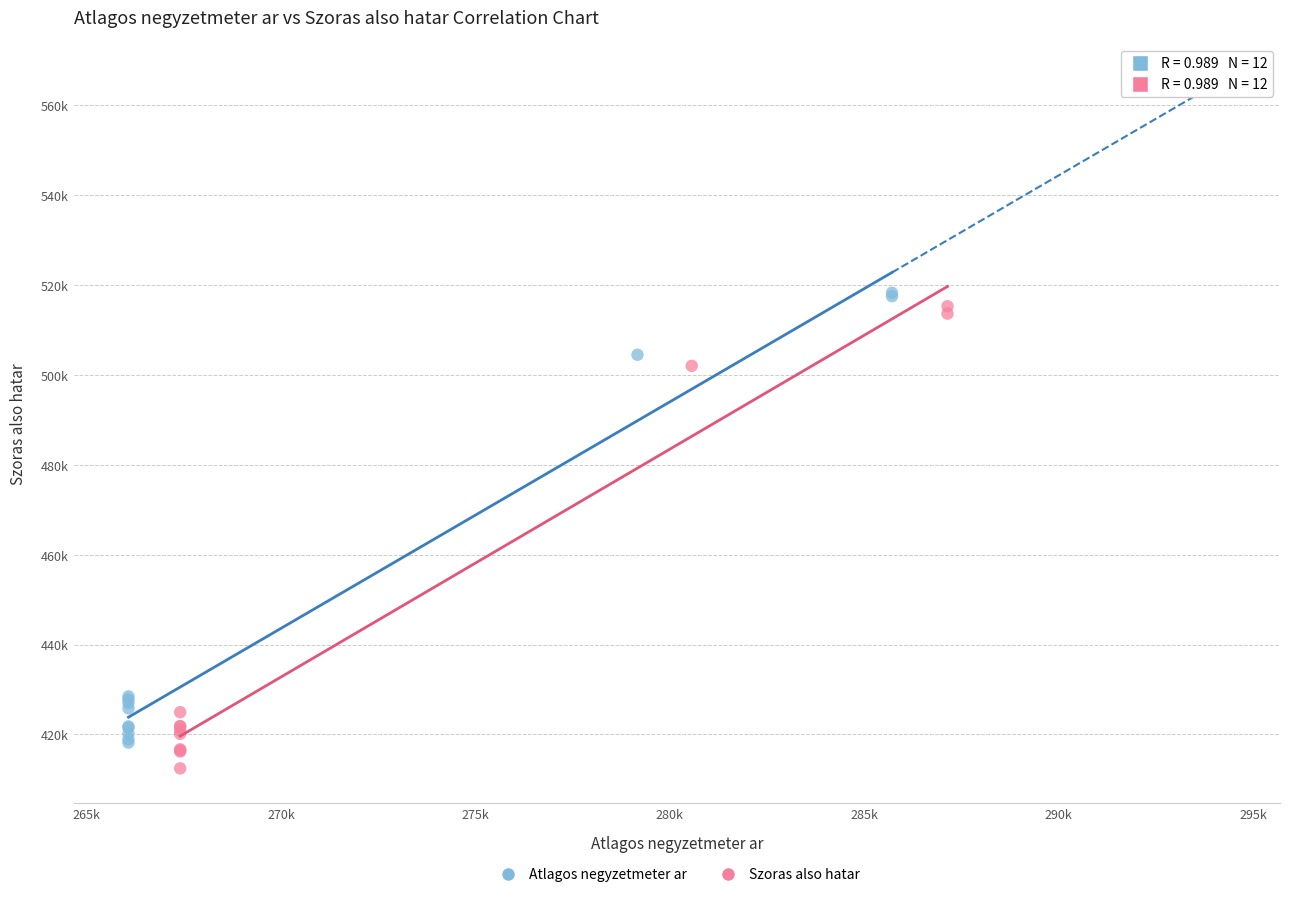

Which series contains the highest Y value?

Atlagos negyzetmeter ar